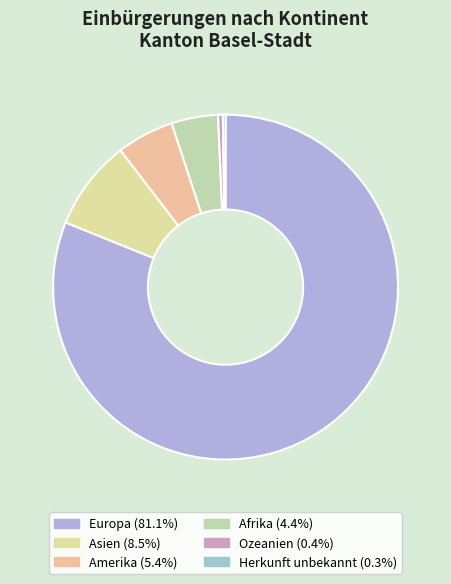

To the nearest percent, what is the difference between the largest and smallest slice percentages?

81%